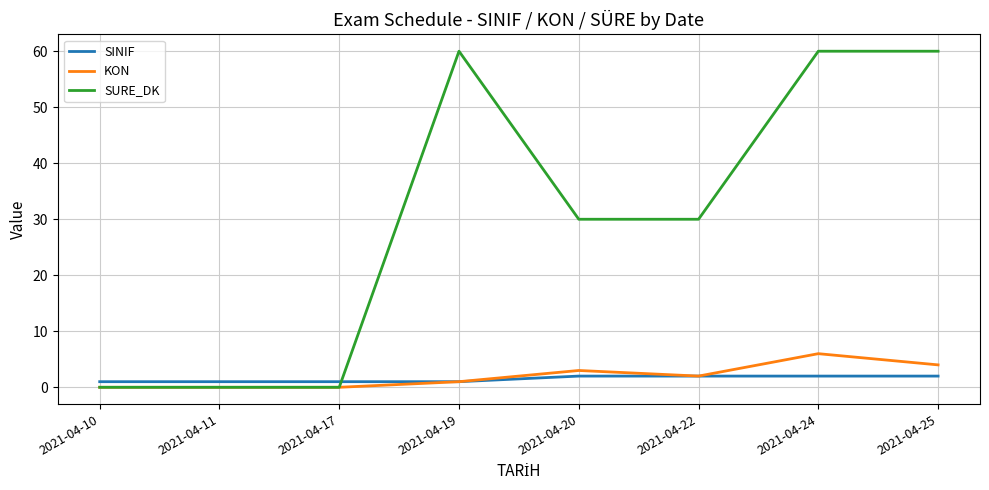

What is the difference between the second highest and second lowest values in the SINIF series?

1